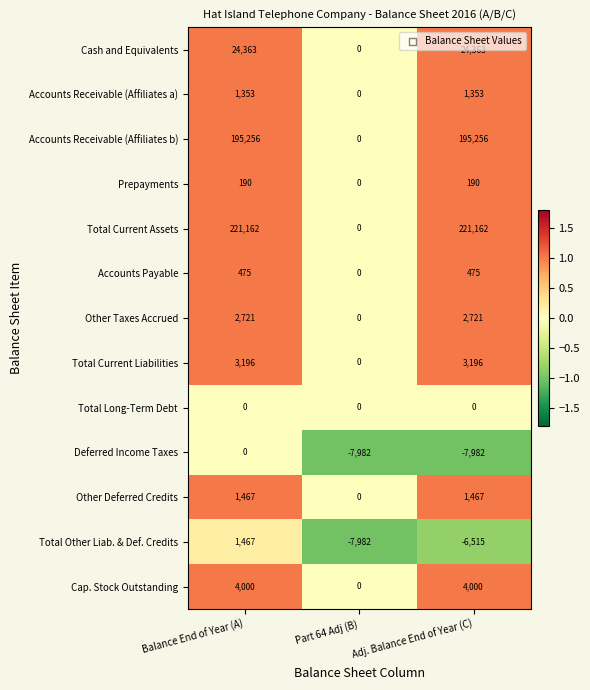

What is the difference between the highest and lowest values at Part 64 Adj (B)?

7982